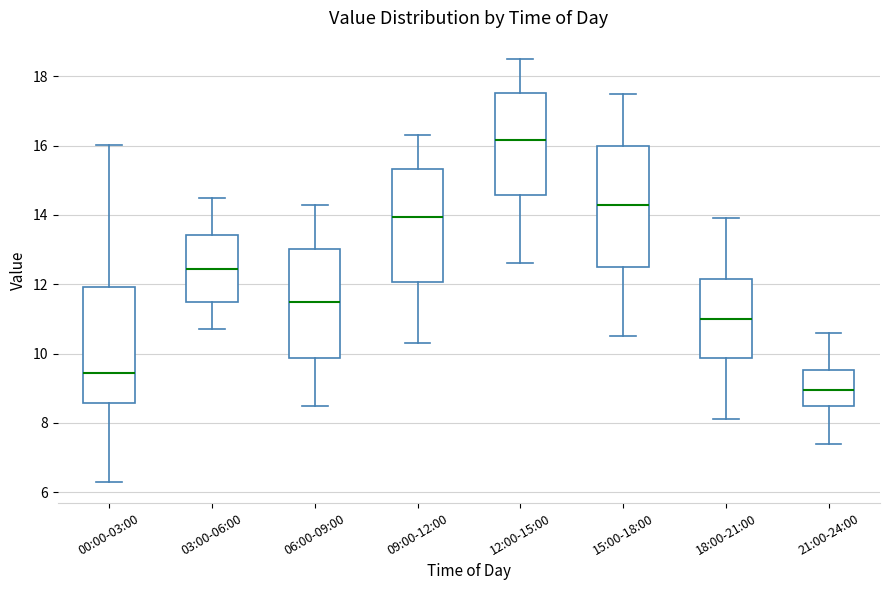

Reading left to right, read every box against the y-axis: the position of its median line, the range the box covers, and the ends of its whiskers. The values are not printed on the chart, so give them approximately, as read against the axis.

00:00-03:00: median 9.4, box 8.6 to 12.0, whiskers 6.4 to 16.0
03:00-06:00: median 12.4, box 11.6 to 13.4, whiskers 10.8 to 14.6
06:00-09:00: median 11.6, box 9.8 to 13.0, whiskers 8.6 to 14.4
09:00-12:00: median 14.0, box 12.0 to 15.4, whiskers 10.4 to 16.4
12:00-15:00: median 16.2, box 14.6 to 17.6, whiskers 12.6 to 18.6
15:00-18:00: median 14.4, box 12.6 to 16.0, whiskers 10.6 to 17.6
18:00-21:00: median 11.0, box 9.8 to 12.2, whiskers 8.2 to 14.0
21:00-24:00: median 9.0, box 8.4 to 9.6, whiskers 7.4 to 10.6